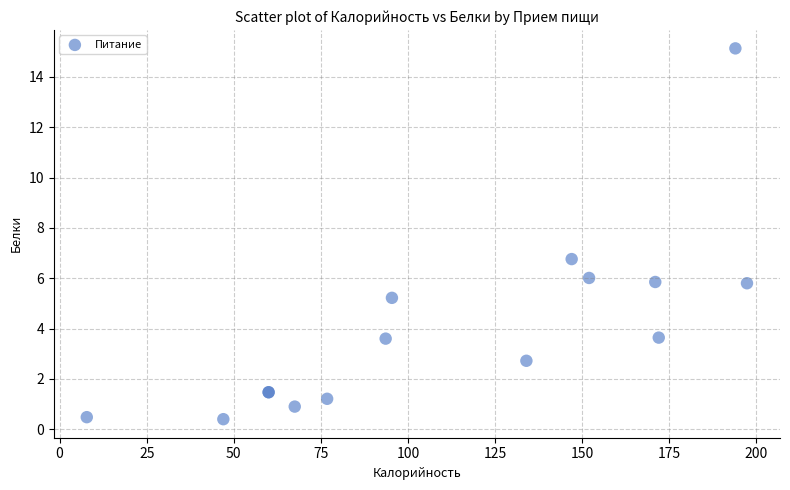

What Y value in the scatter plot is closest to 7?

6.8